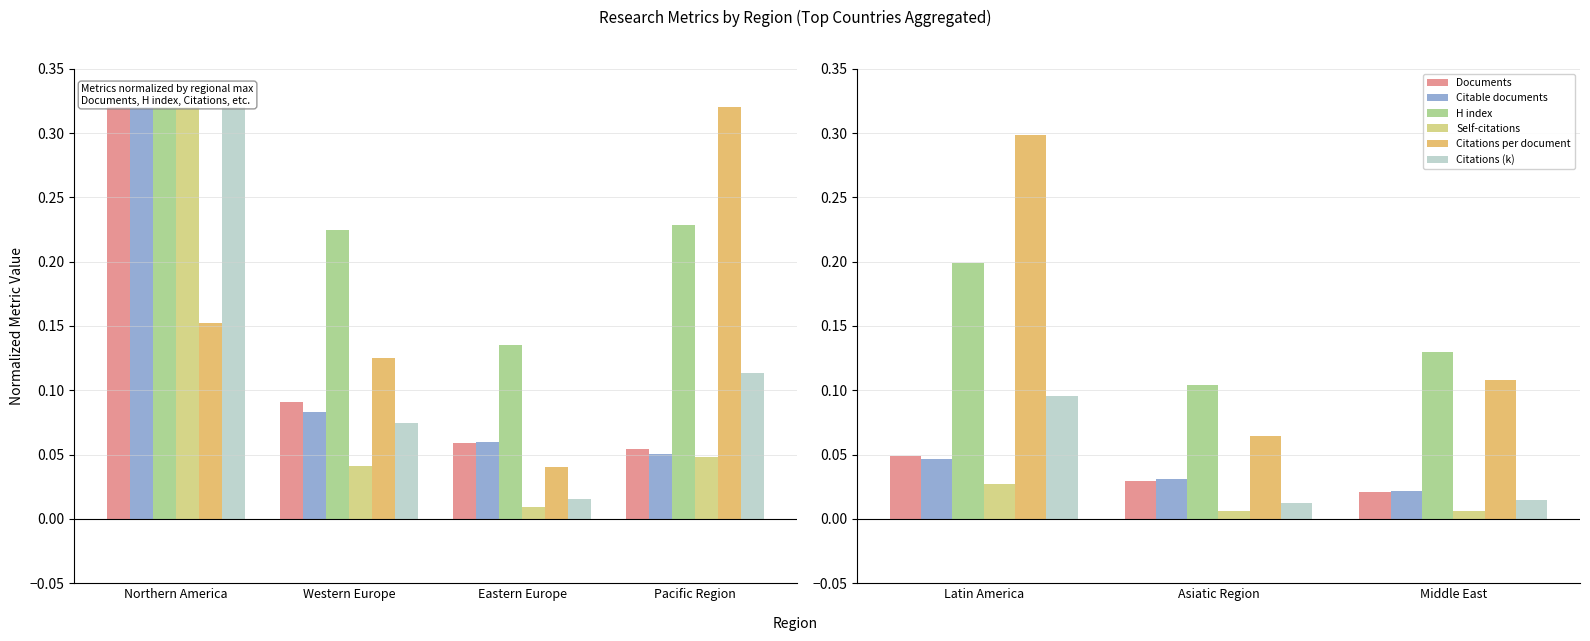

What is the sum of the Documents values at Northern America and Eastern Europe?

0.4